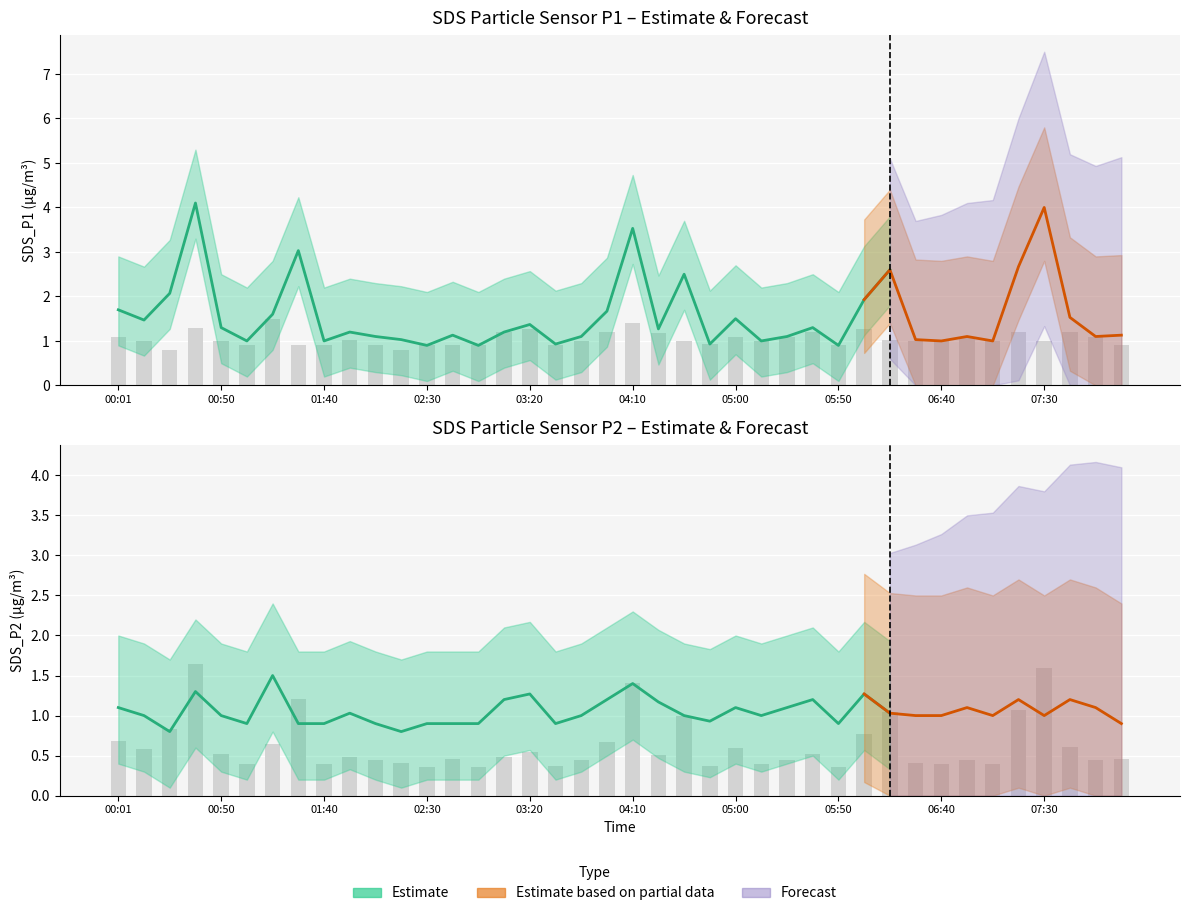

Which series has the widest spread of values?

SDS_P1